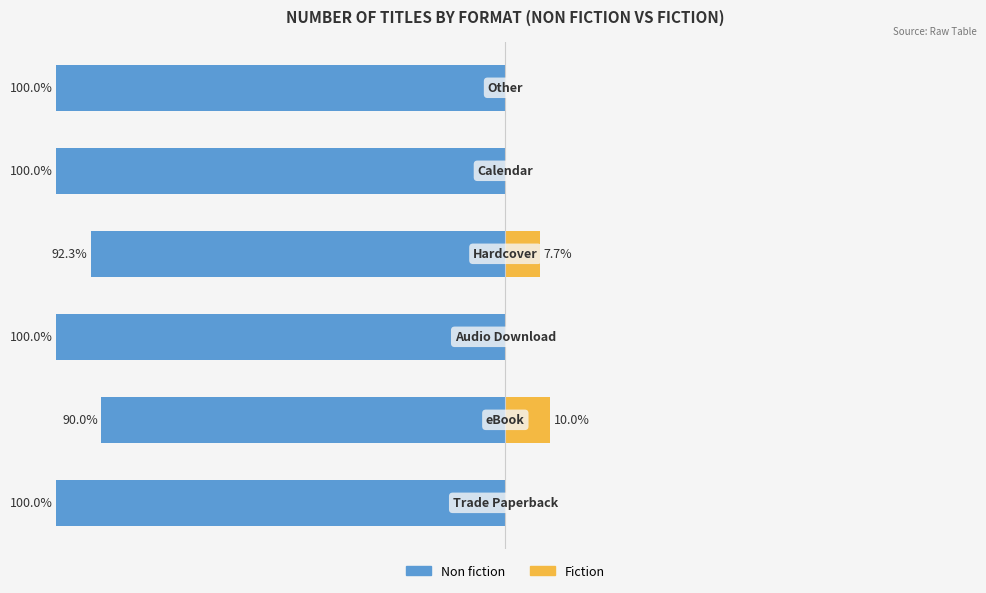

How many bars are there in total?

12